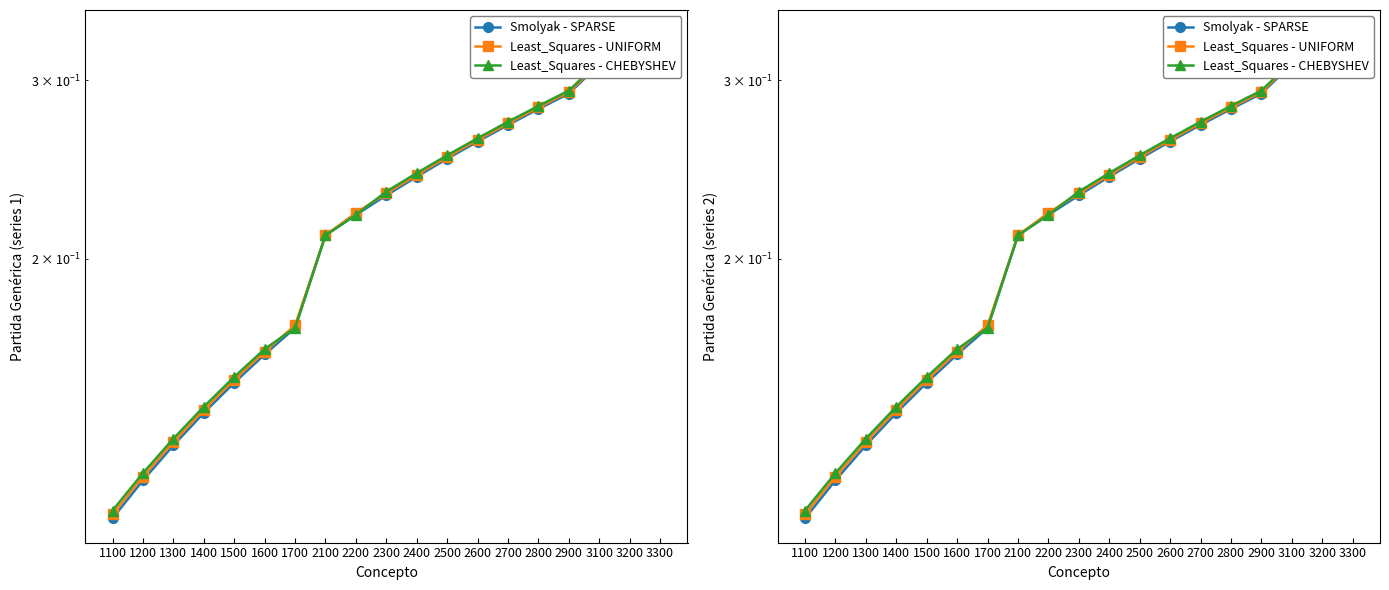

Count the Least_Squares - UNIFORM values in the range 0 to 1.

19